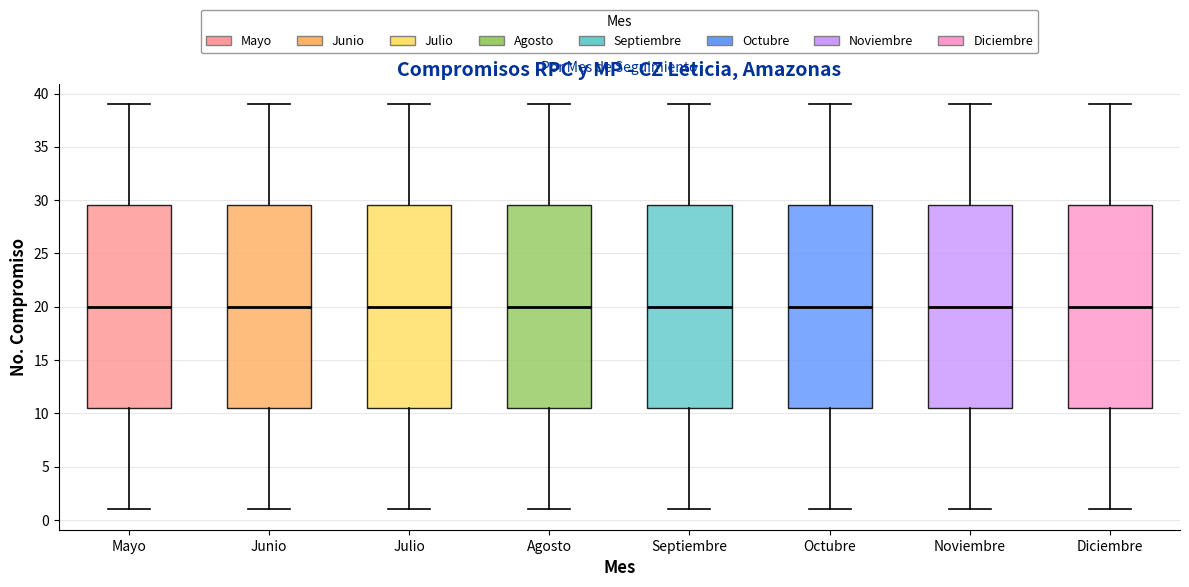

Reading left to right, transcribe this box plot: for each box, give where its median line is, the range the box spans, and where its two whiskers end, as read against the y-axis. The values are not printed on the chart, so give them approximately, as read against the axis.

Mayo: median 20.0, box 10.5 to 29.5, whiskers 1.0 to 39.0
Junio: median 20.0, box 10.5 to 29.5, whiskers 1.0 to 39.0
Julio: median 20.0, box 10.5 to 29.5, whiskers 1.0 to 39.0
Agosto: median 20.0, box 10.5 to 29.5, whiskers 1.0 to 39.0
Septiembre: median 20.0, box 10.5 to 29.5, whiskers 1.0 to 39.0
Octubre: median 20.0, box 10.5 to 29.5, whiskers 1.0 to 39.0
Noviembre: median 20.0, box 10.5 to 29.5, whiskers 1.0 to 39.0
Diciembre: median 20.0, box 10.5 to 29.5, whiskers 1.0 to 39.0